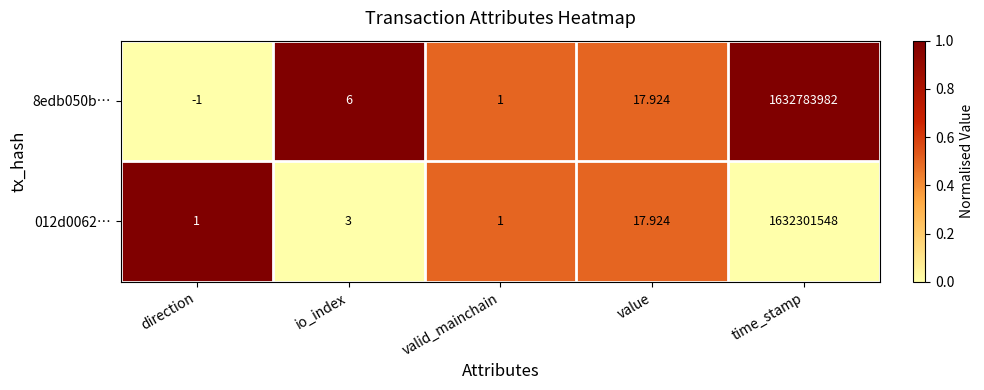

What is the greatest value displayed?

1632783982.0